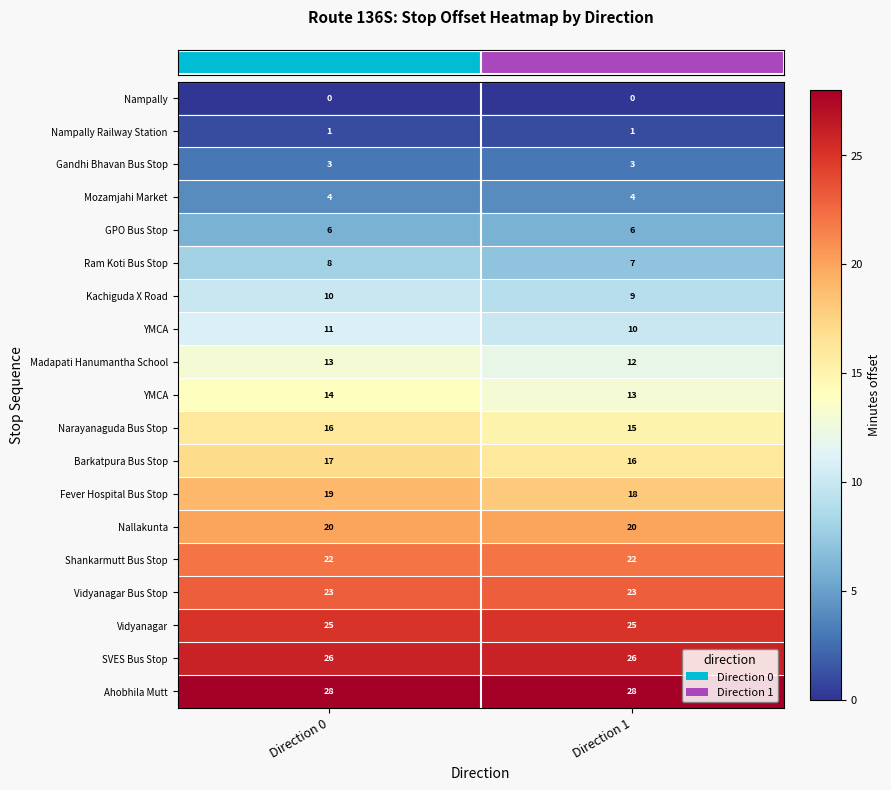

At which label is row_6 closest to 9?

Direction 1